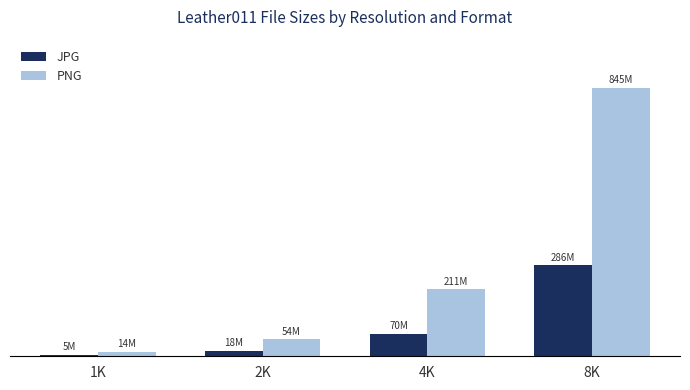

Rank the series by their average value, from highest to lowest.

PNG, JPG